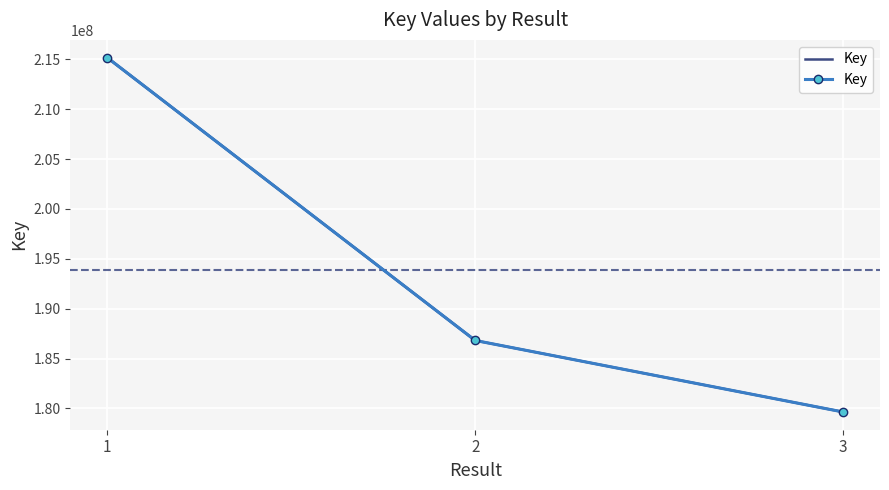

At which label does the data first exceed 186810925?

1